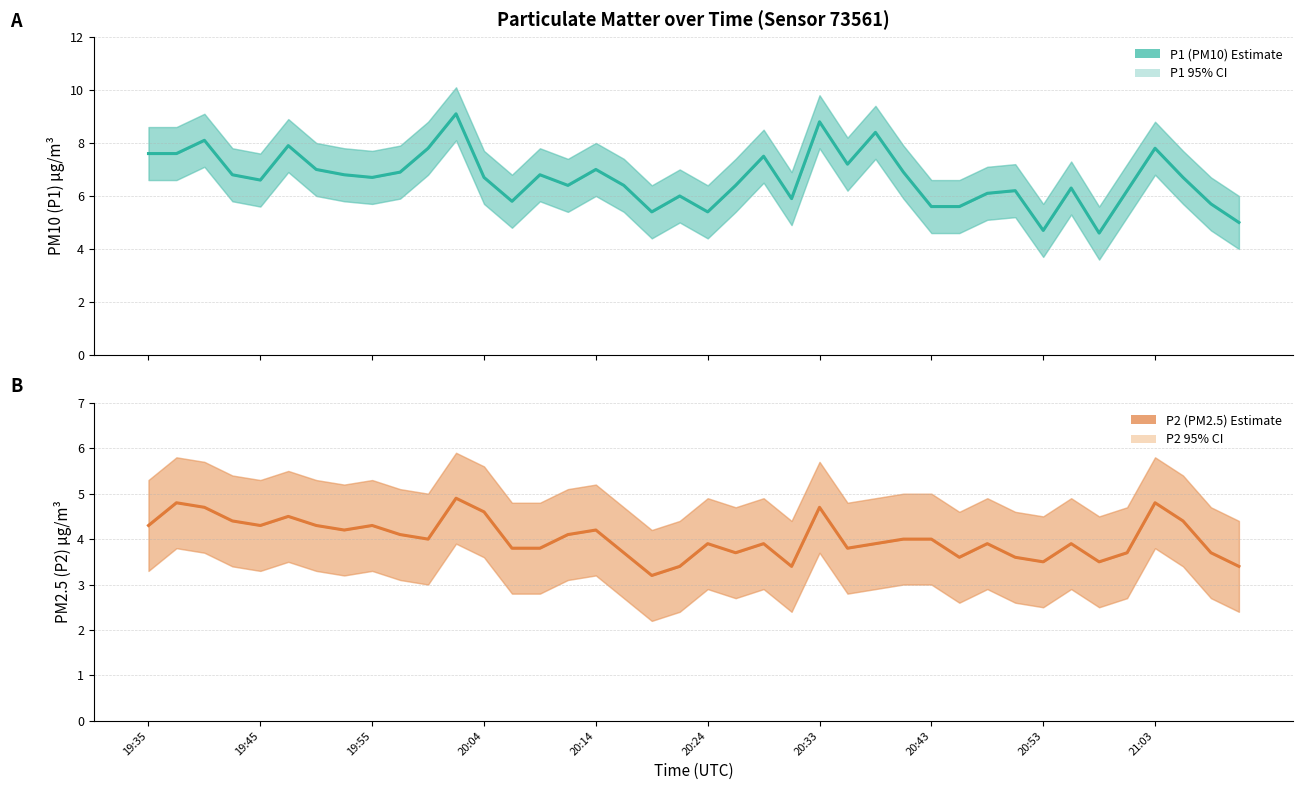

How many lines are shown in the chart?

2